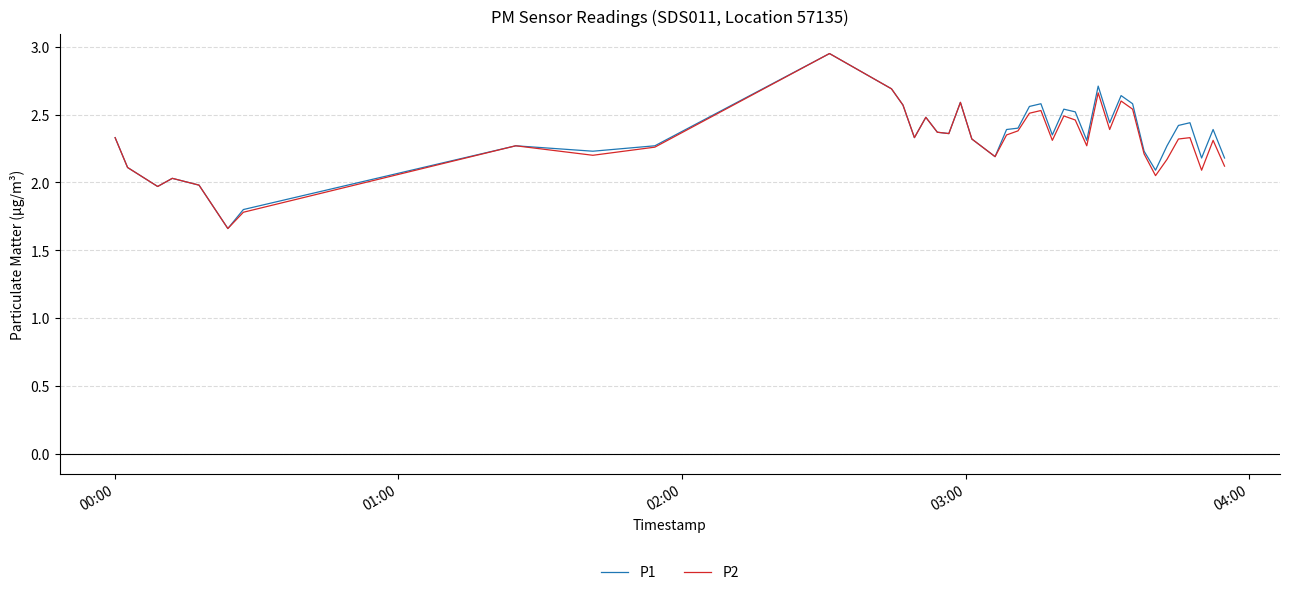

List the series in order of their peak value, lowest first.

P1, P2